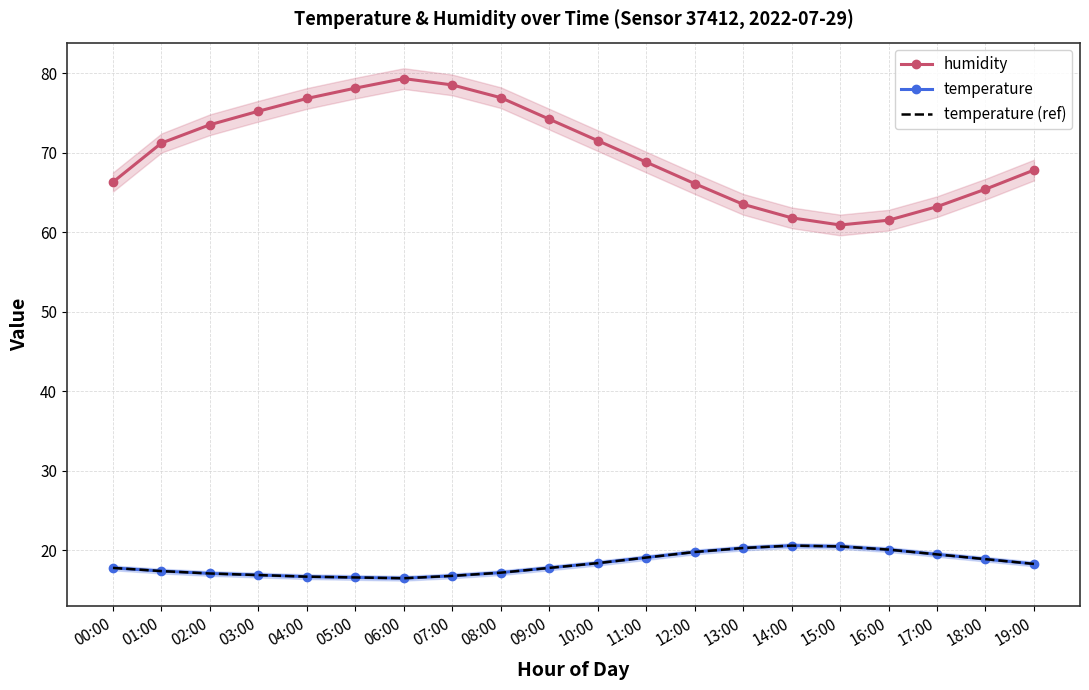

How many data points does each series have?

20